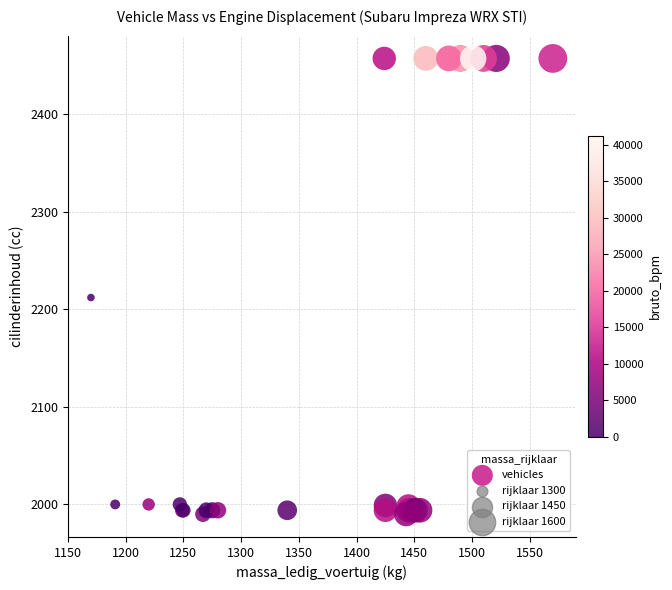

What Y value in the scatter plot is closest to 2223?

2212